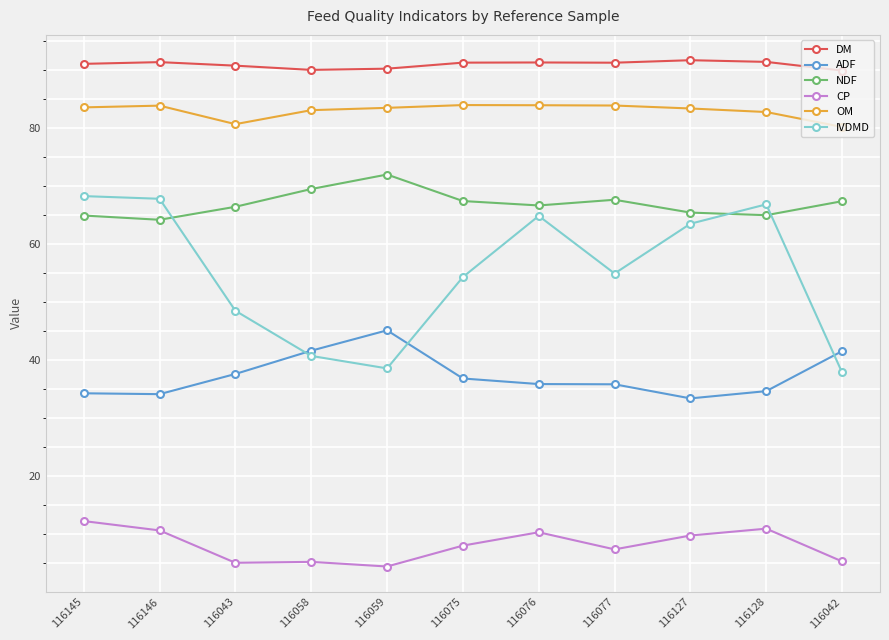

Which series has the largest total across all categories?

DM